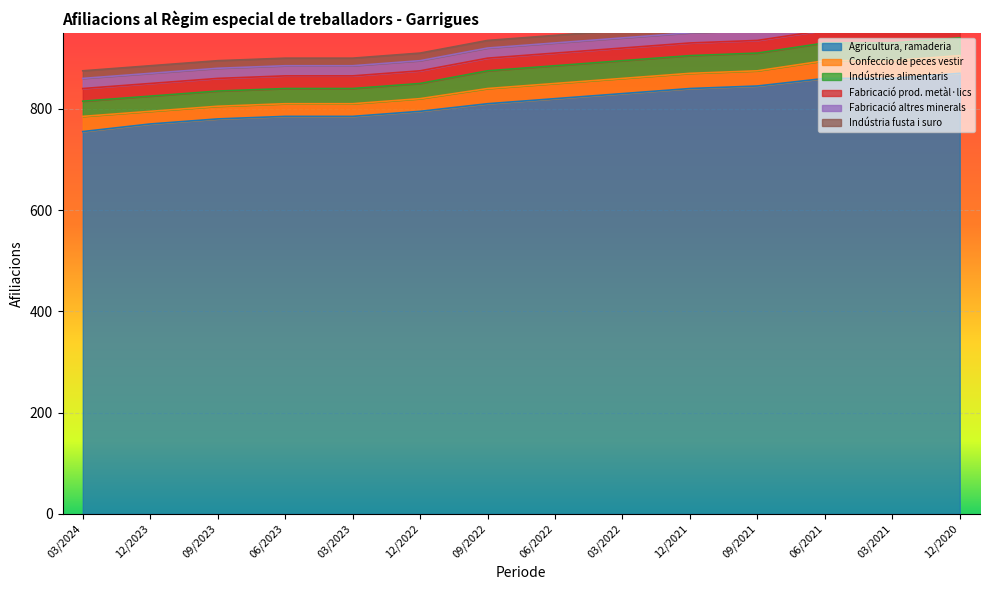

What is the minimum value for Agricultura, ramaderia?

755